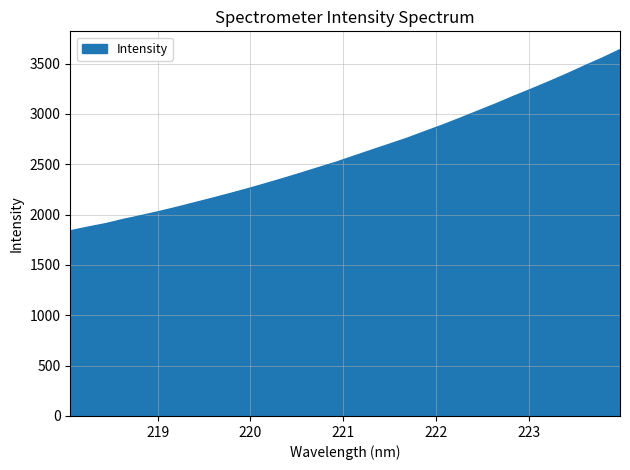

What is the difference between the maximum and minimum values?

1799.8